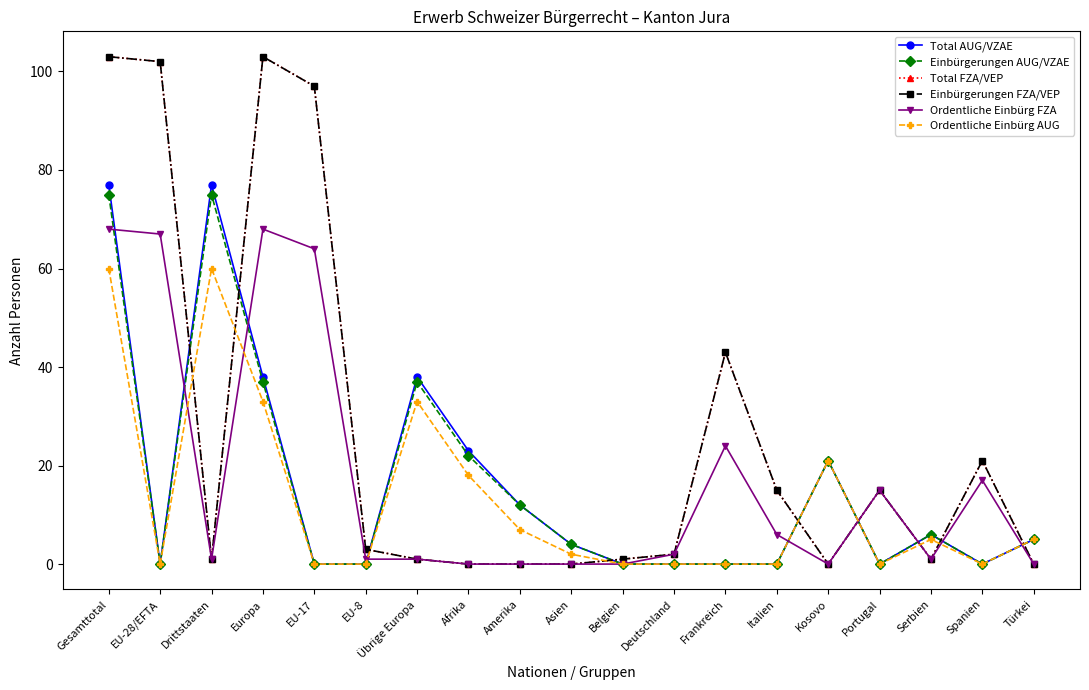

List the labels in order of Ordentliche Einbürg AUG value, largest first.

Gesamttotal, Drittstaaten, Europa, Übrige Europa, Kosovo, Afrika, Amerika, Serbien, Türkei, Asien, EU-28/EFTA, EU-17, EU-8, Belgien, Deutschland, Frankreich, Italien, Portugal, Spanien